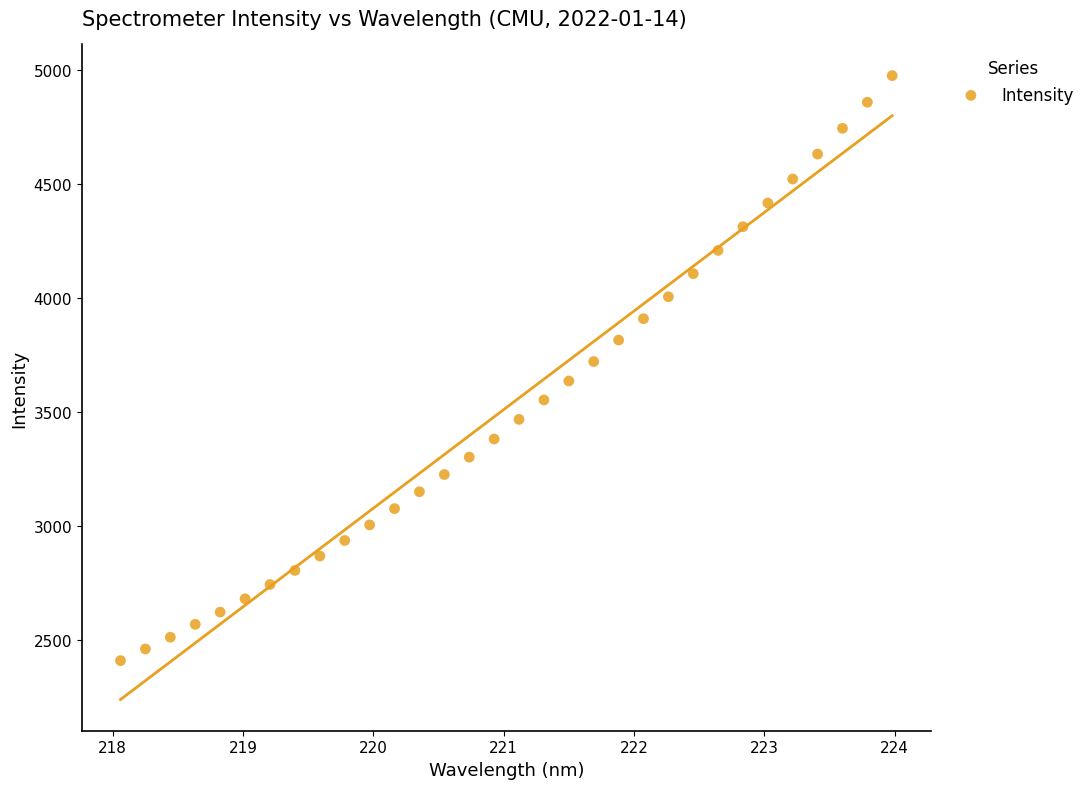

What is the range of X values (max minus min)?

5.9